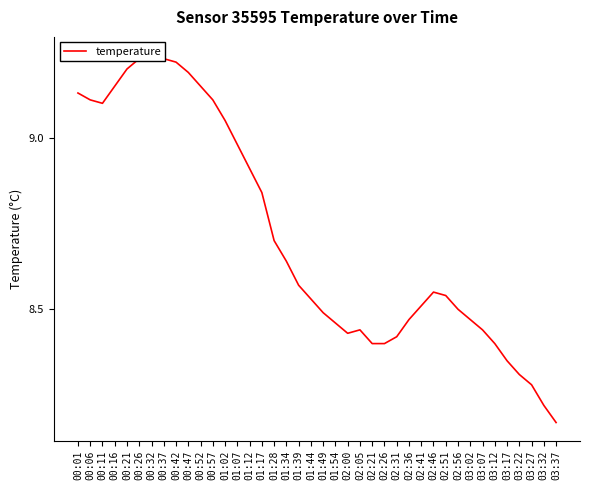

Is it true that the value at 03:37 is 8.2?

True